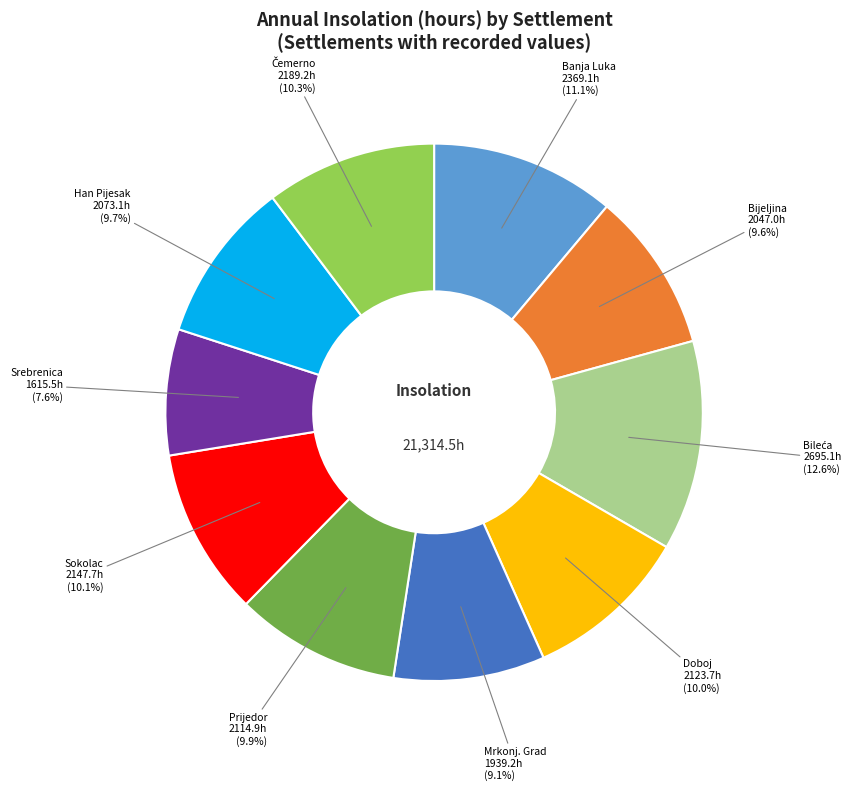

Is there a majority slice in this chart?

No